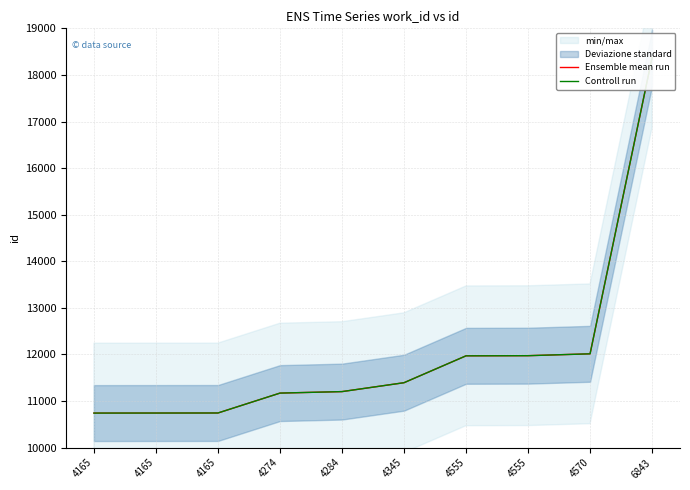

What is the minimum value for Controll run?

10742